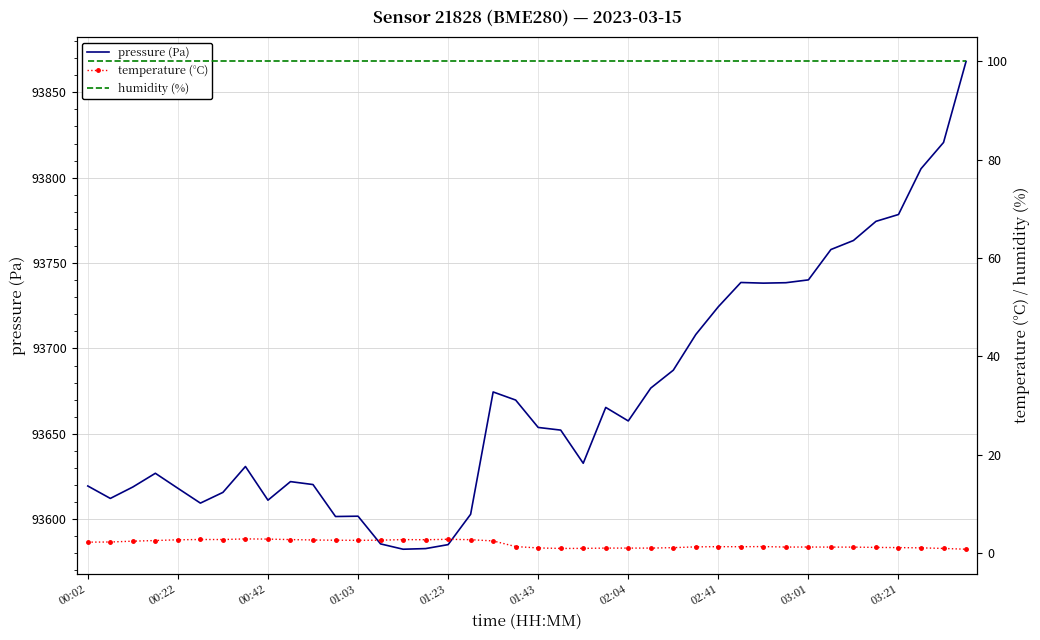

True or false: pressure (Pa) and temperature (°C) intersect in this chart.

False